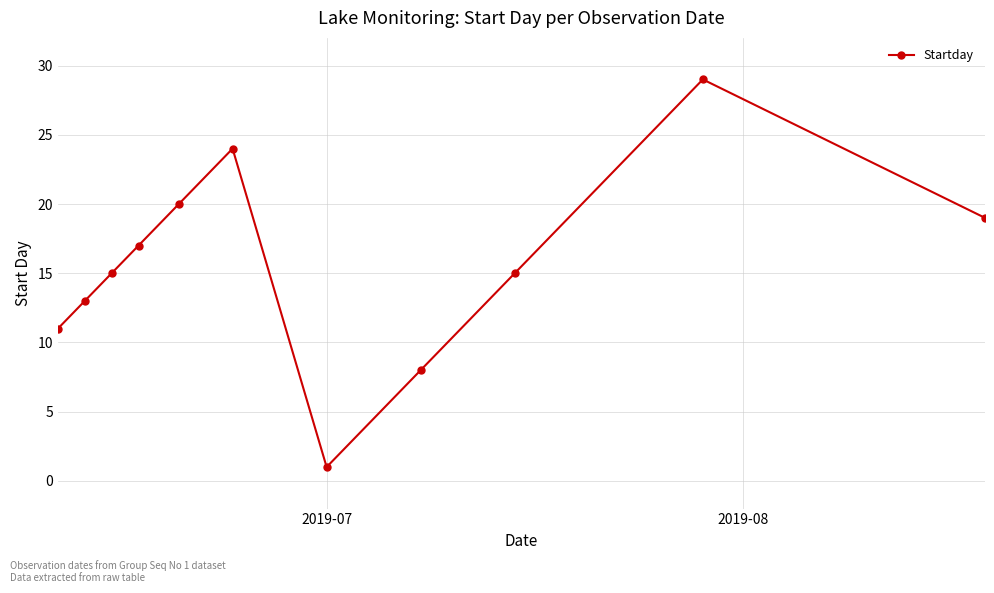

How many interior local valleys (lower than both neighbors) does the data have?

1